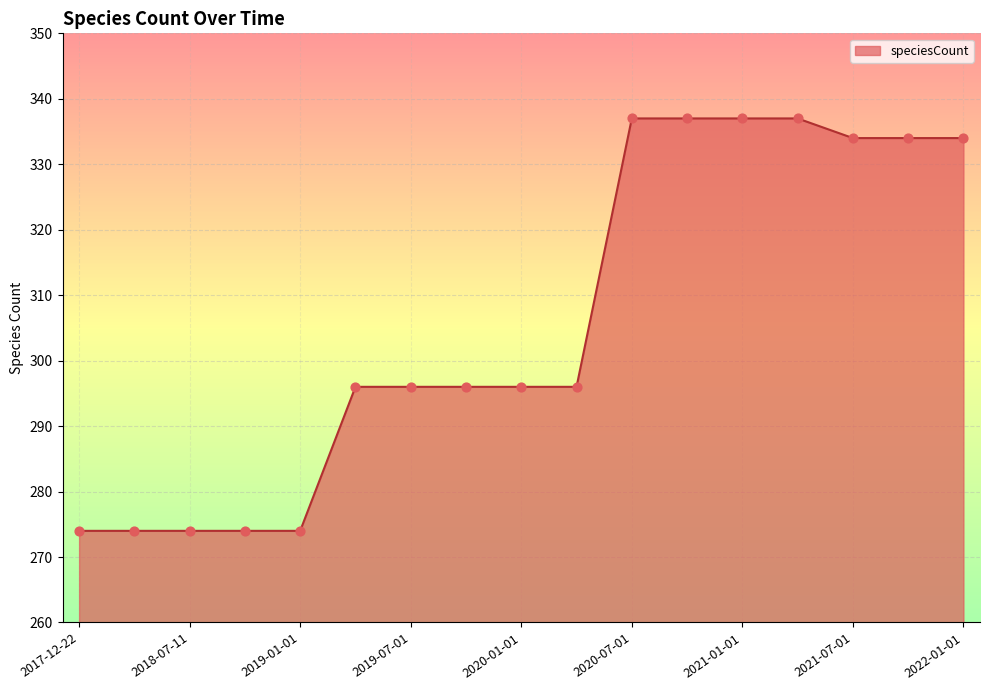

What is the minimum value shown in the chart?

274